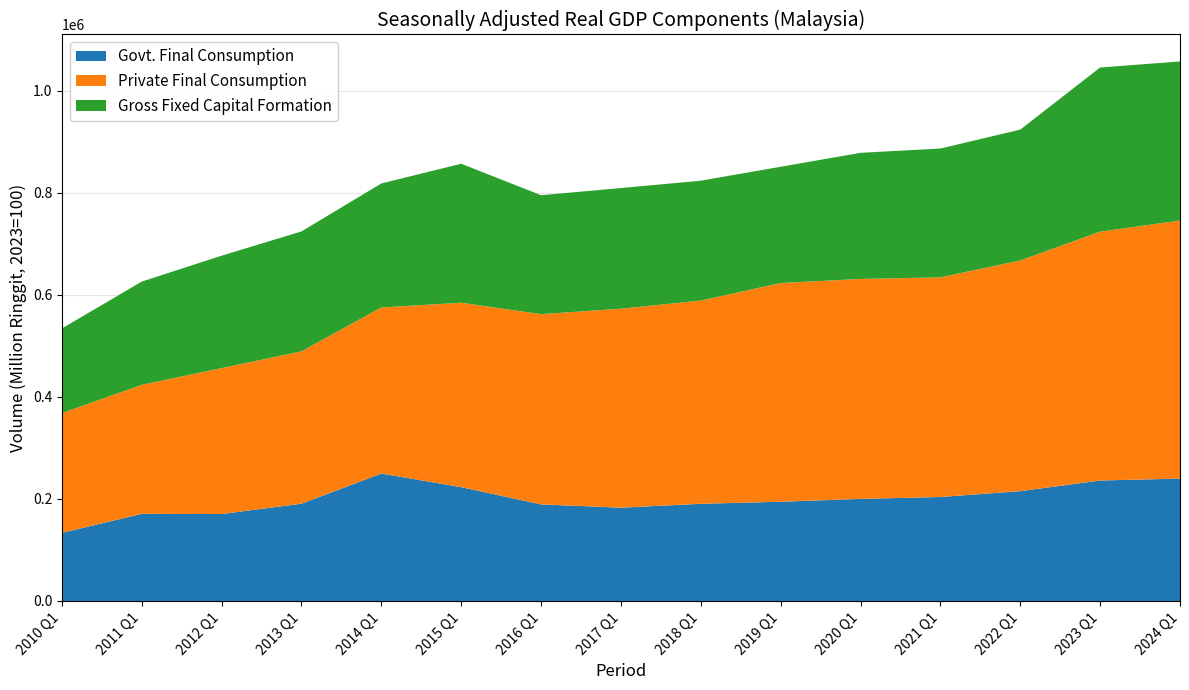

Reading left to right, list all the values displayed in this chart.

Govt. Final Consumption: 133422	170750	170387	190650	249720	223057	189246	182826	190458	194448	200064	203763	215189	236110	239793
Private Final Consumption: 234800	252795	285940	298572	325405	361439	372805	389942	398273	428662	431060	430454	452119	487633	505847
Gross Fixed Capital Formation: 165845	202358	220343	235001	243172	272396	233138	236500	234914	227843	247157	252488	256438	321750	311682